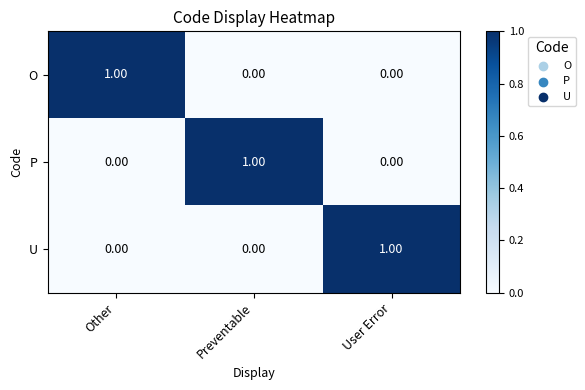

At how many categories does at least one series exceed 0?

3